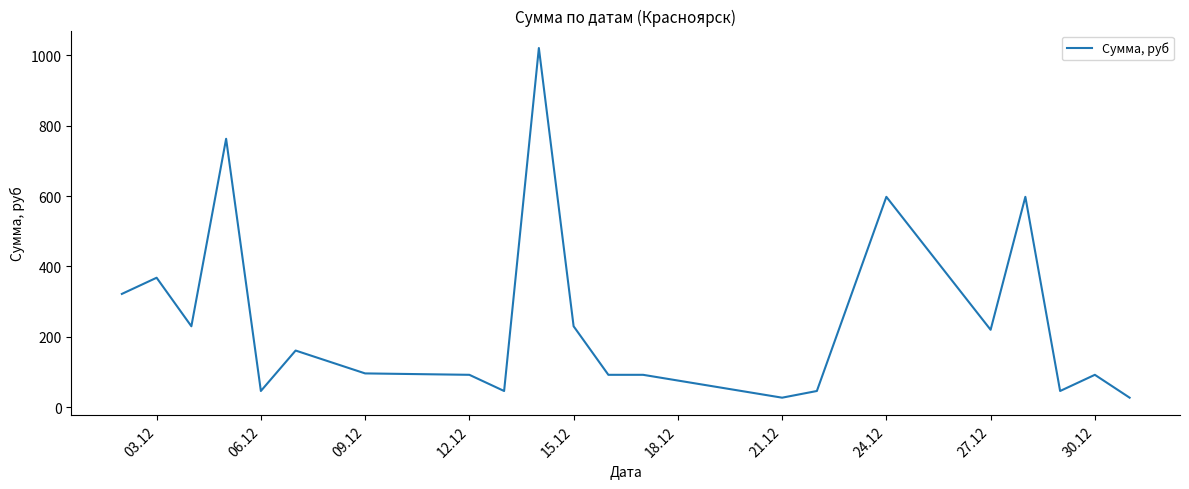

What is the difference between the maximum and minimum values?

994